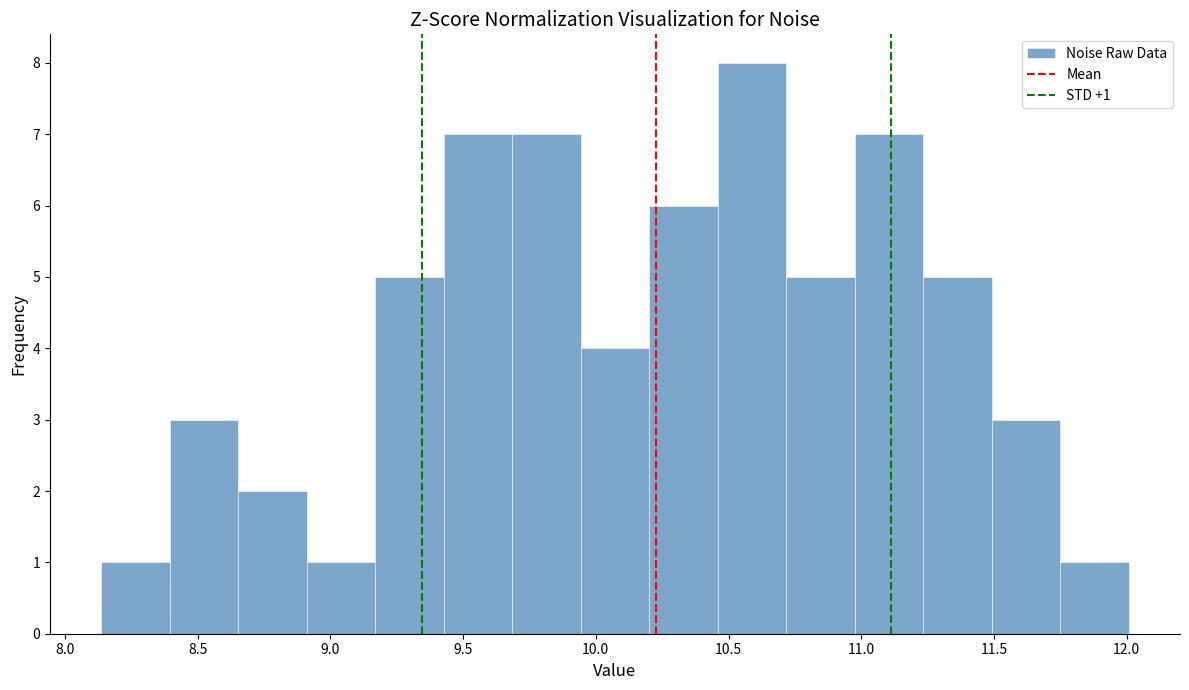

Which range on the x-axis has the tallest bar?

10.45 to 10.70